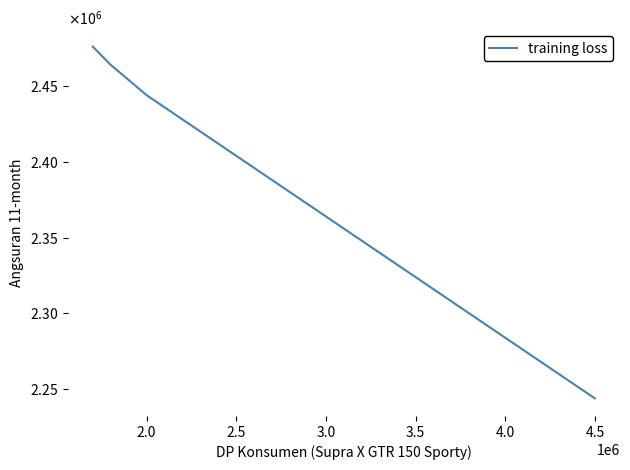

Reading left to right, list all the values displayed in this chart.

2476000	2464000	2454000	2444000	2436000	2428000	2420000	2412000	2404000	2396000	2388000	2380000	2372000	2364000	2356000	2348000	2340000	2332000	2324000	2316000	2308000	2300000	2292000	2284000	2276000	2268000	2260000	2252000	2244000